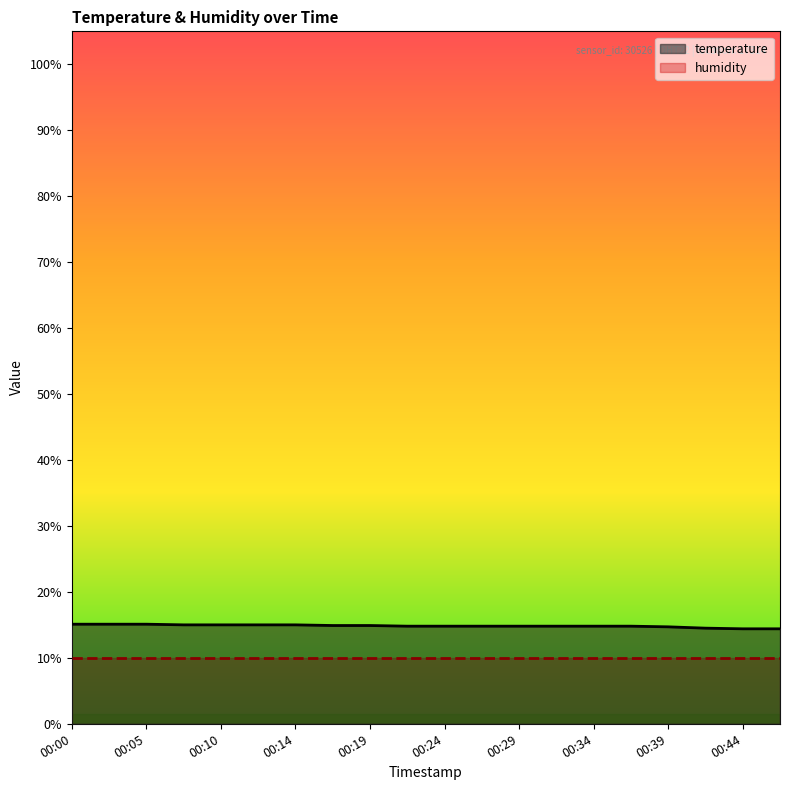

How many categories are shown in the chart?

20